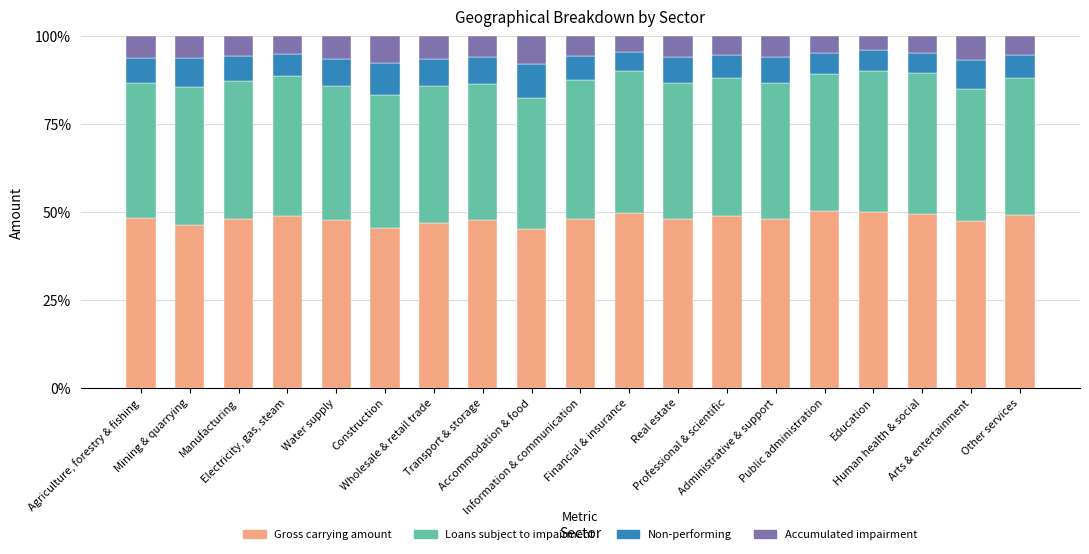

List the labels in order of Gross carrying amount value, smallest first.

Accommodation & food, Construction, Mining & quarrying, Wholesale & retail trade, Arts & entertainment, Water supply, Transport & storage, Real estate, Manufacturing, Information & communication, Administrative & support, Agriculture, forestry & fishing, Electricity, gas, steam, Professional & scientific, Other services, Human health & social, Financial & insurance, Education, Public administration